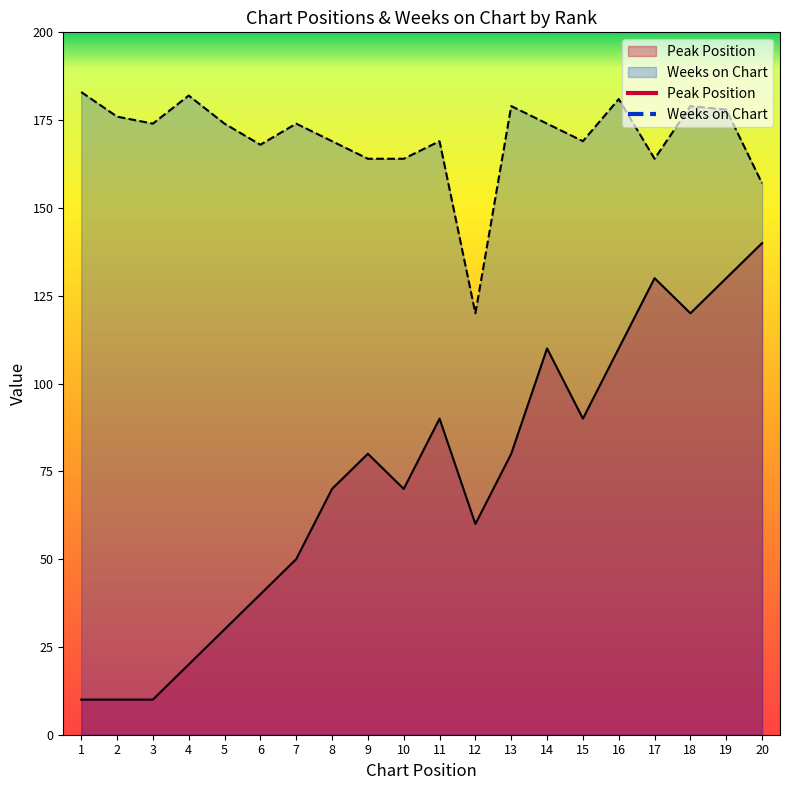

How many lines are shown in the chart?

2